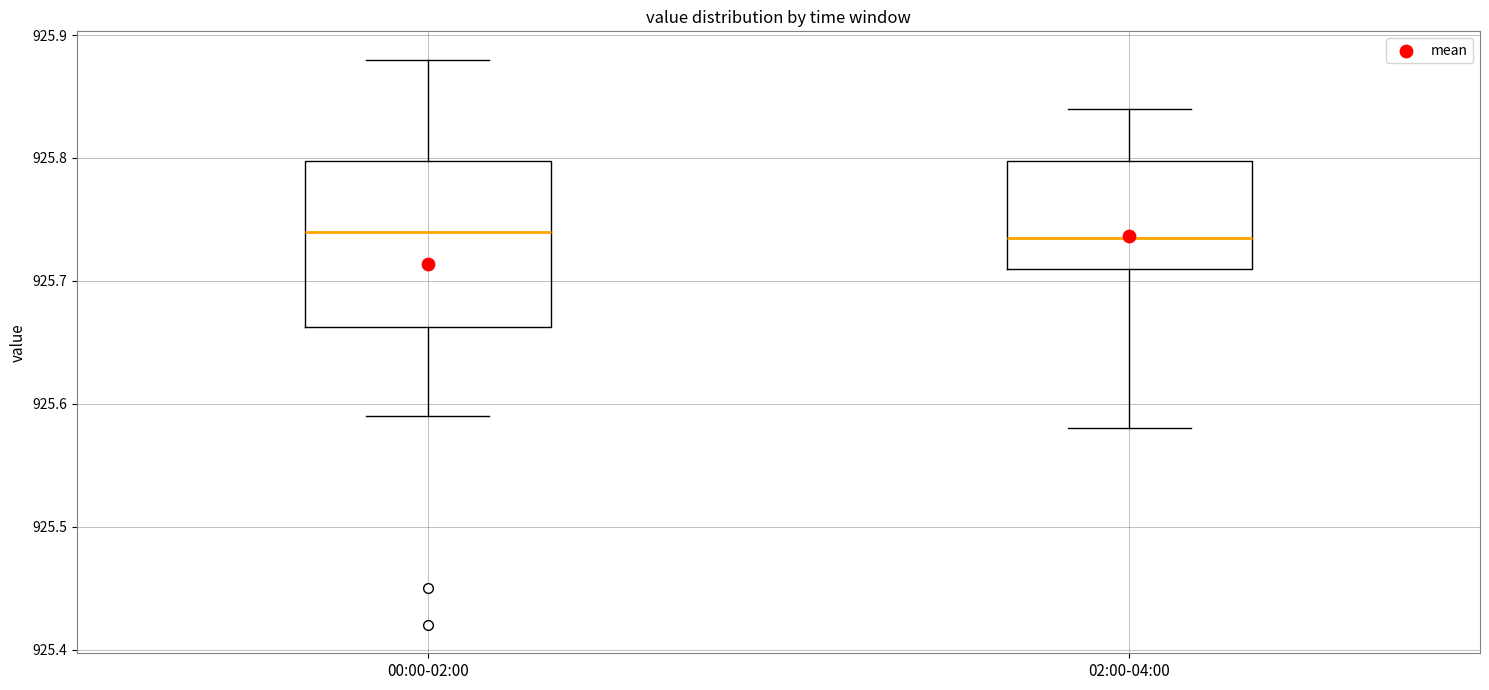

Comparing the boxes themselves (not the whiskers), which one is the tallest?

00:00-02:00